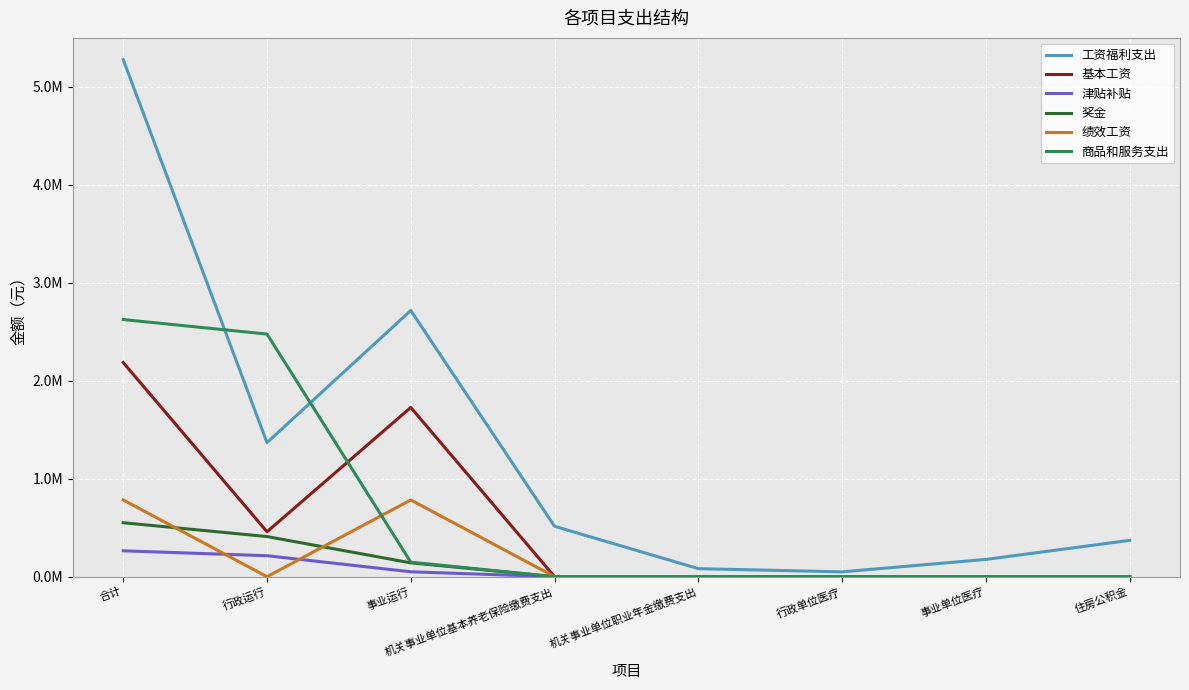

True or false: 商品和服务支出 and 津贴补贴 intersect in this chart.

False